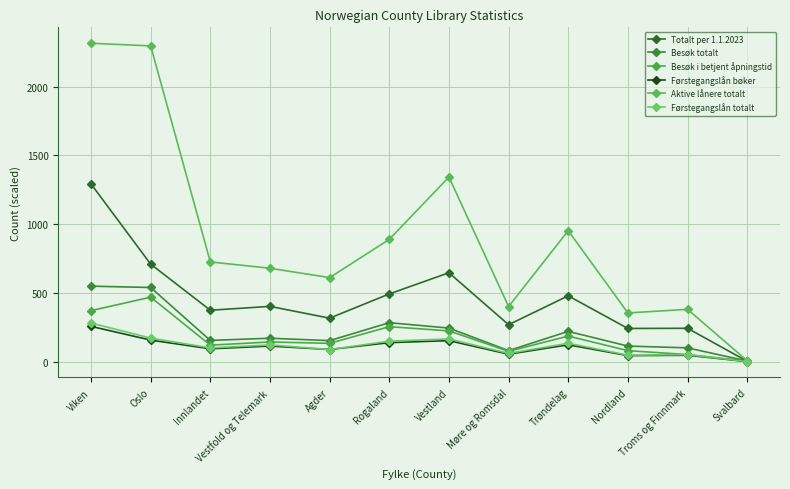

What is the label of the 8th point from the left?

Møre og Romsdal